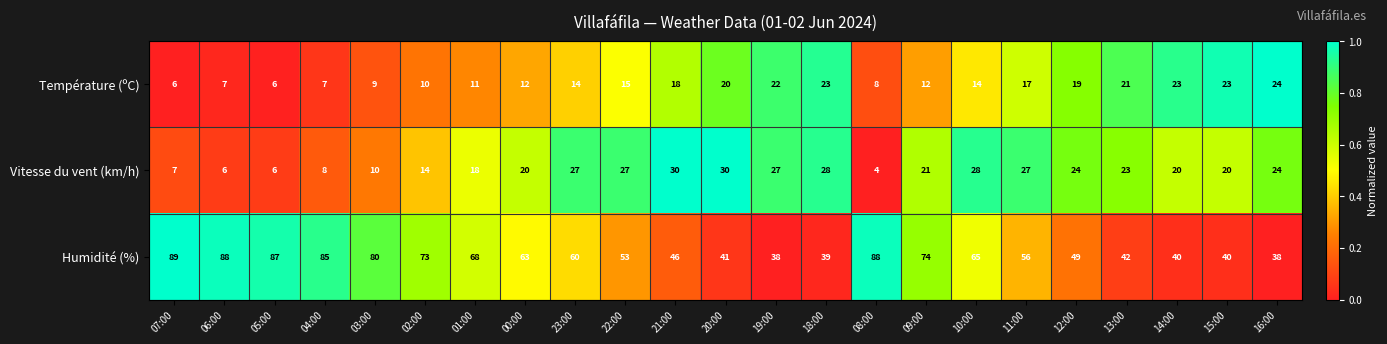

What value does the Vitesse du vent (km/h) series have at 16:00, to the nearest 10?

20